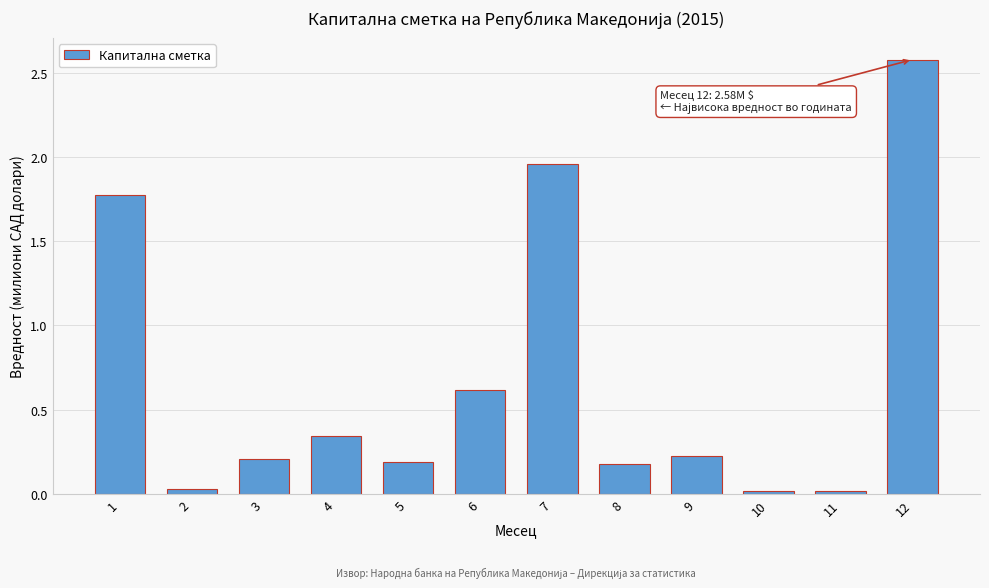

What is the difference between the values at 5 and 1?

1.6